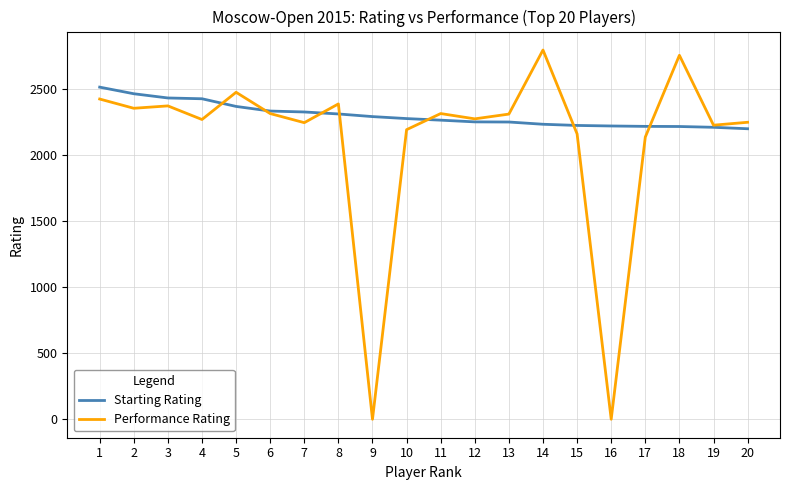

Which category has the highest value in the Starting Rating series?

1